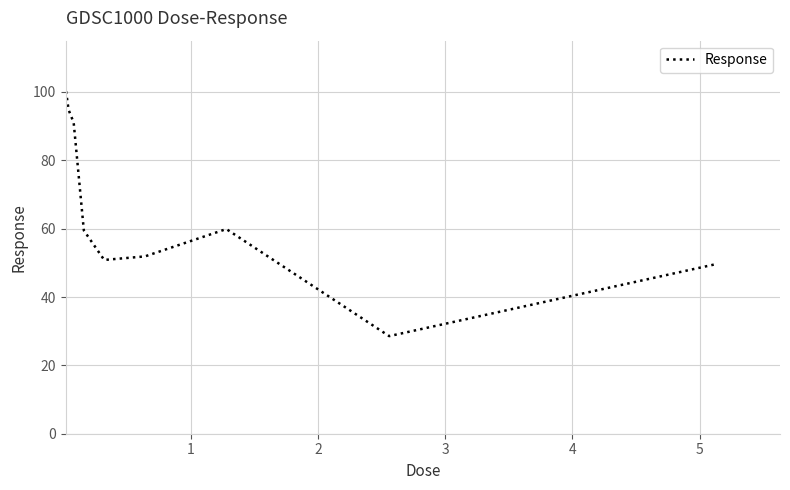

What is the greatest value displayed?

100.2